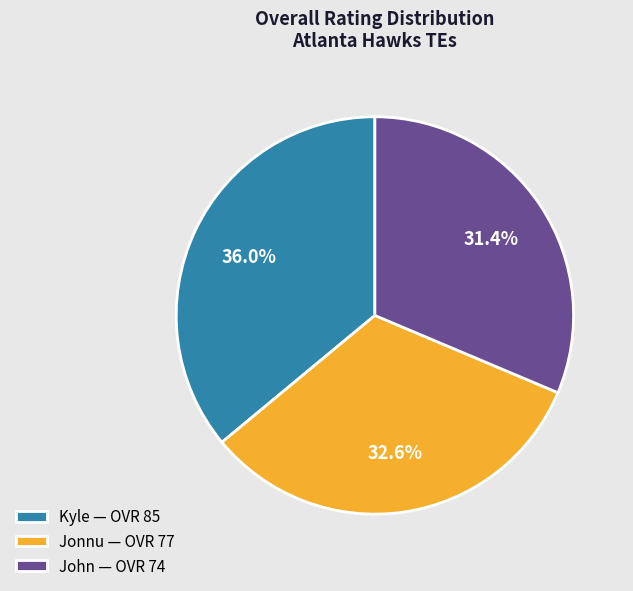

What percentage is the Kyle slice, to the nearest percent?

36%